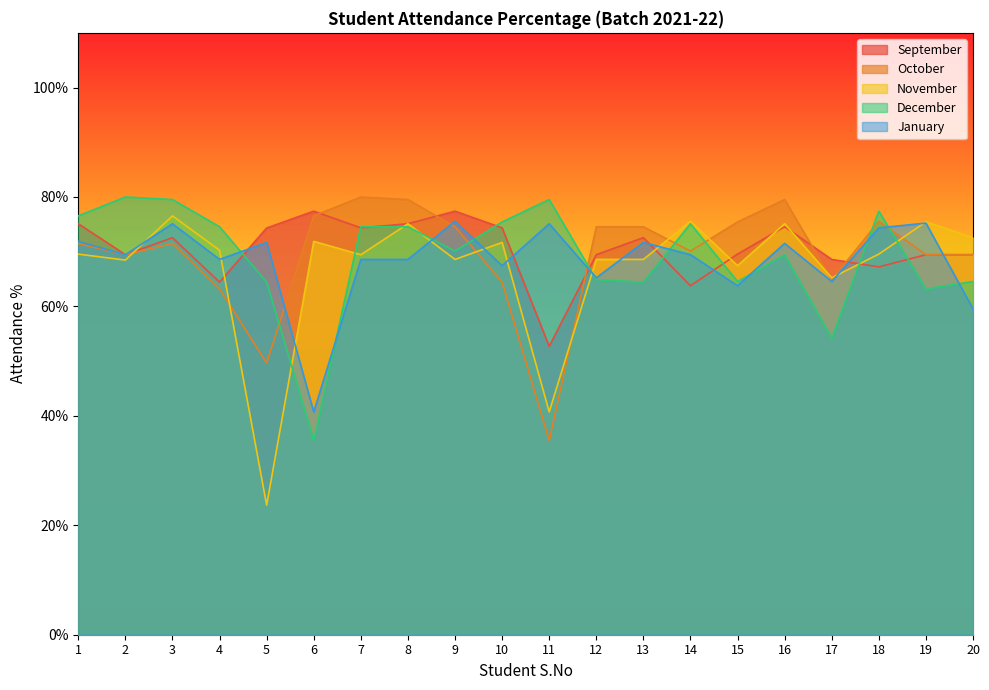

True or false: October has a value of 79.5 at 16.

True